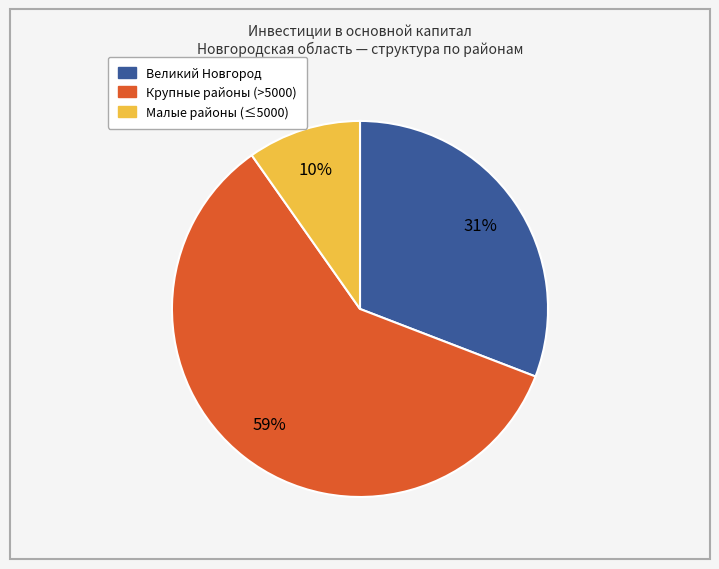

Does any single category account for the majority?

Yes